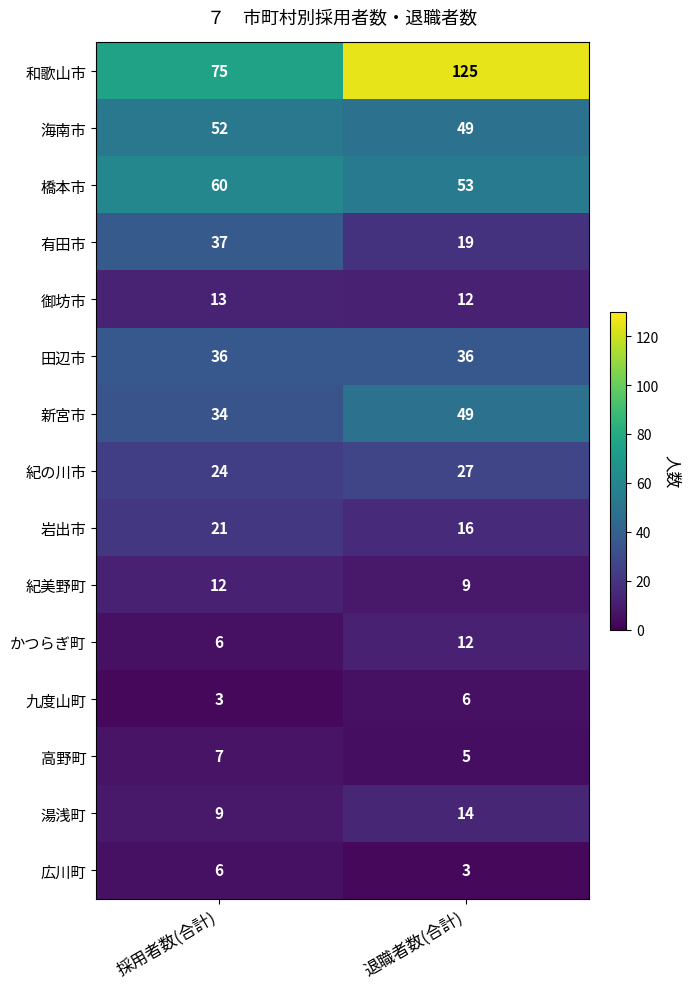

What is the minimum value shown in the chart?

3